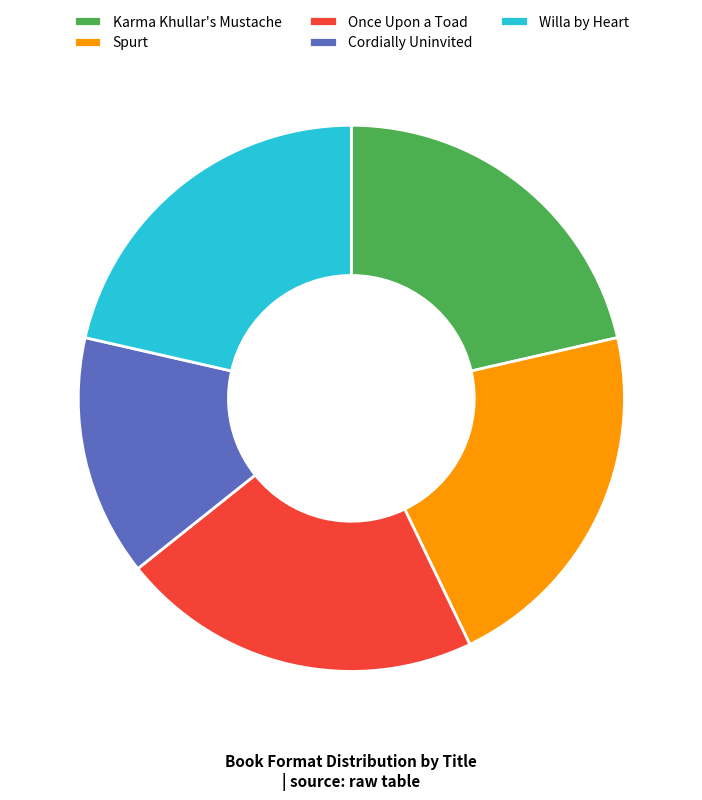

Between Cordially Uninvited and Willa by Heart, which is larger?

Willa by Heart